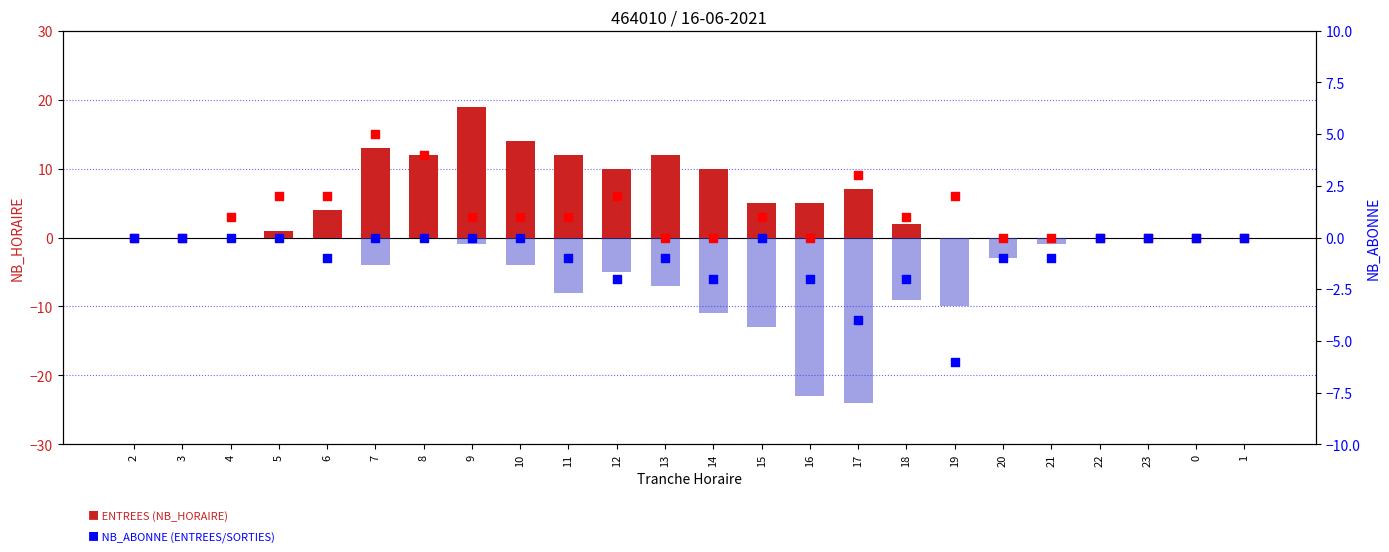

Which series reaches the maximum Y coordinate?

ENTREES (NB_HORAIRE)